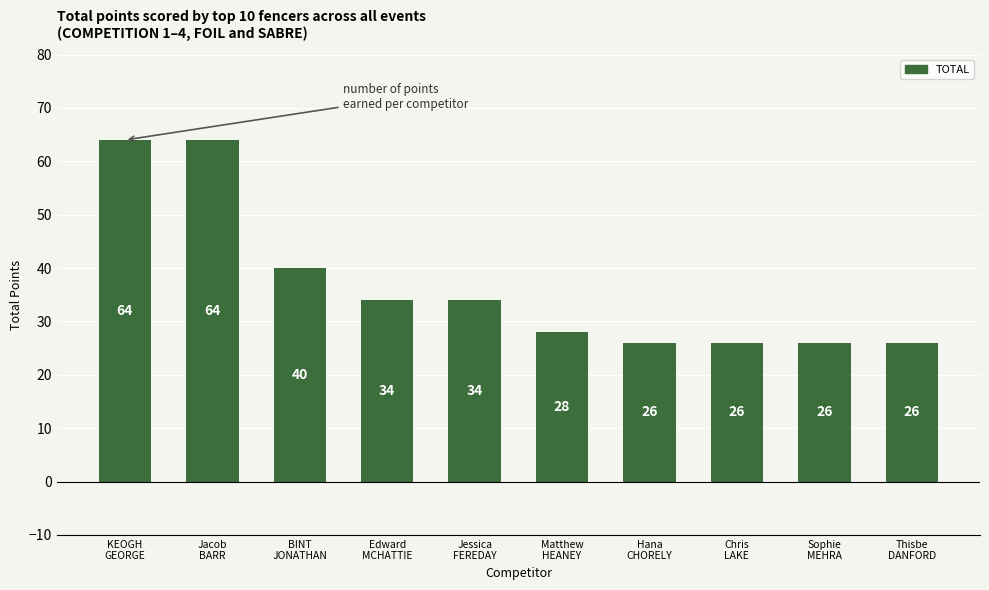

What is the minimum value shown in the chart?

26